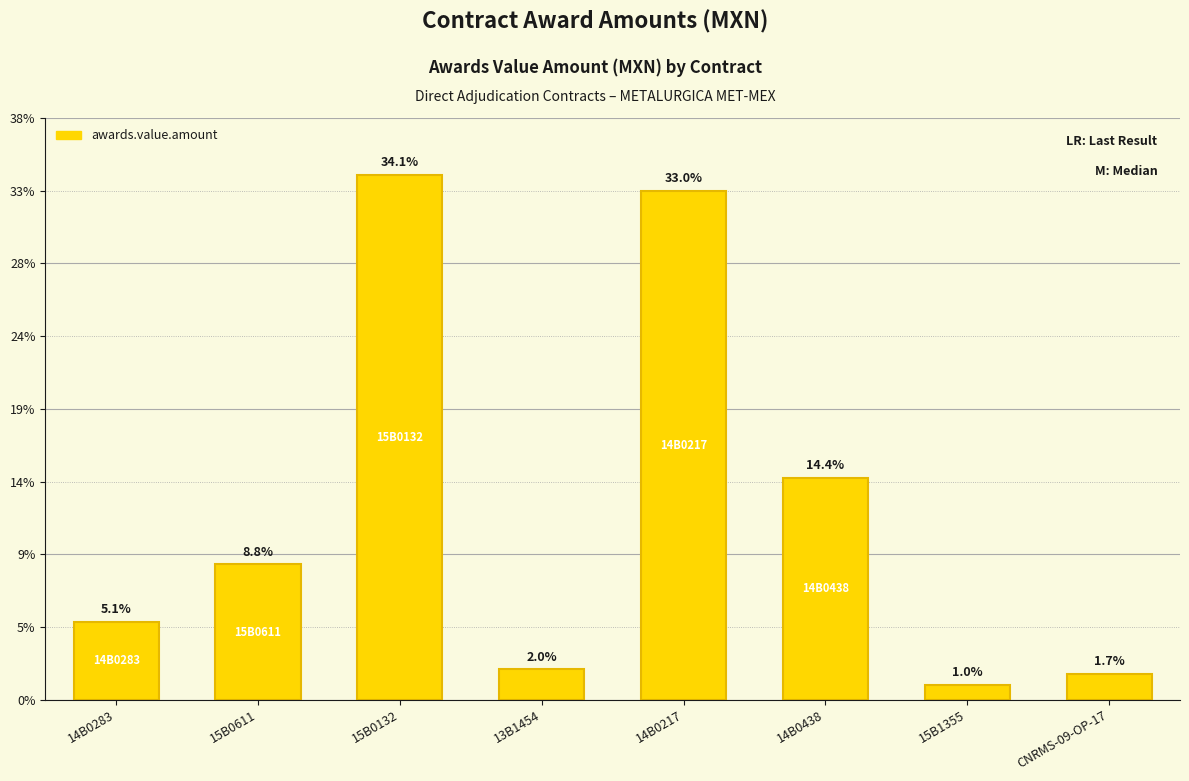

What is the sum of the values at 15B0132 and 15B1355?

7421098.1